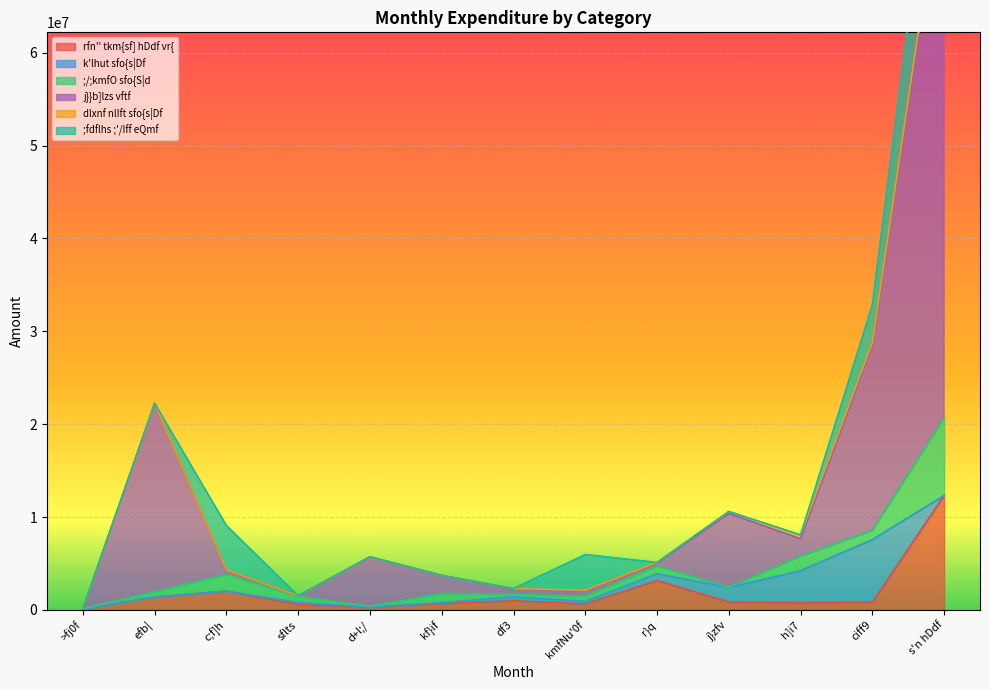

Rank the series by their maximum value, from lowest to highest.

dlxnf nlIft sfo{s|Df, k'lhut sfo{s|Df, ;/;kmfO sfo{S|d, rfn'' tkm{sf] hDdf vr{, ;fdflhs ;'/Iff eQmf, j}}b]lzs vftf